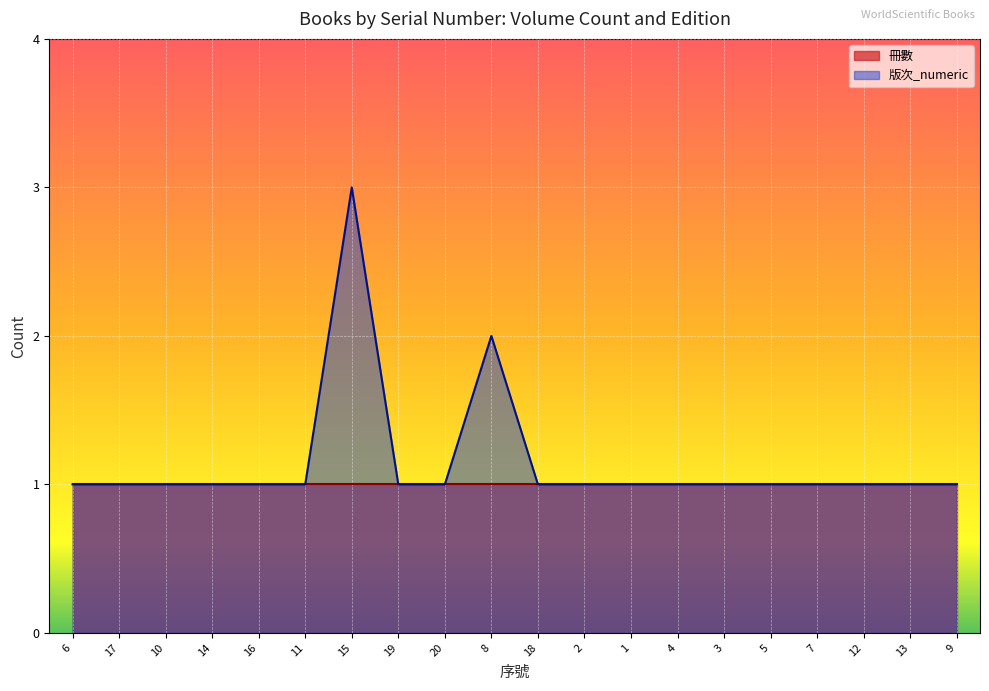

Reading left to right, list all the values displayed in this chart.

6=1	17=1	10=1	14=1	16=1	11=1	15=3	19=1	20=1	8=2	18=1	2=1	1=1	4=1	3=1	5=1	7=1	12=1	13=1	9=1